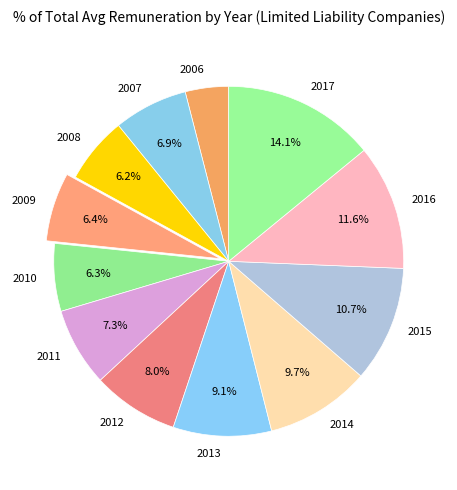

Is there a majority slice in this chart?

No